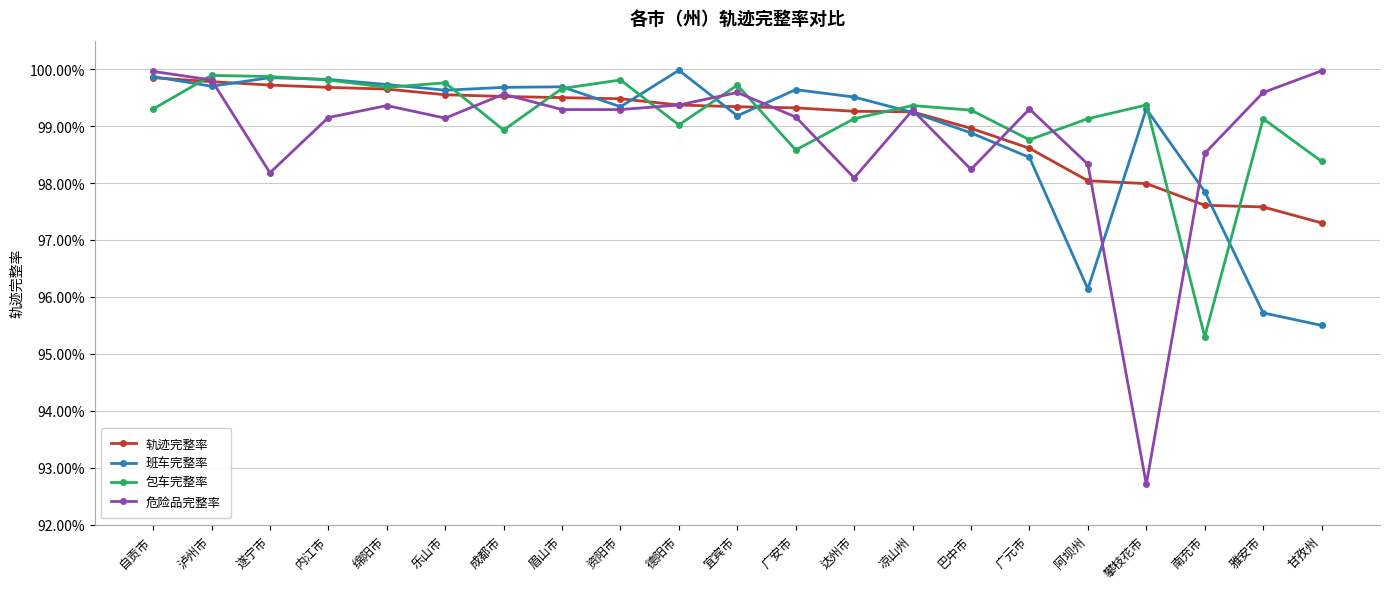

Is this an area chart (filled region under the line)?

No